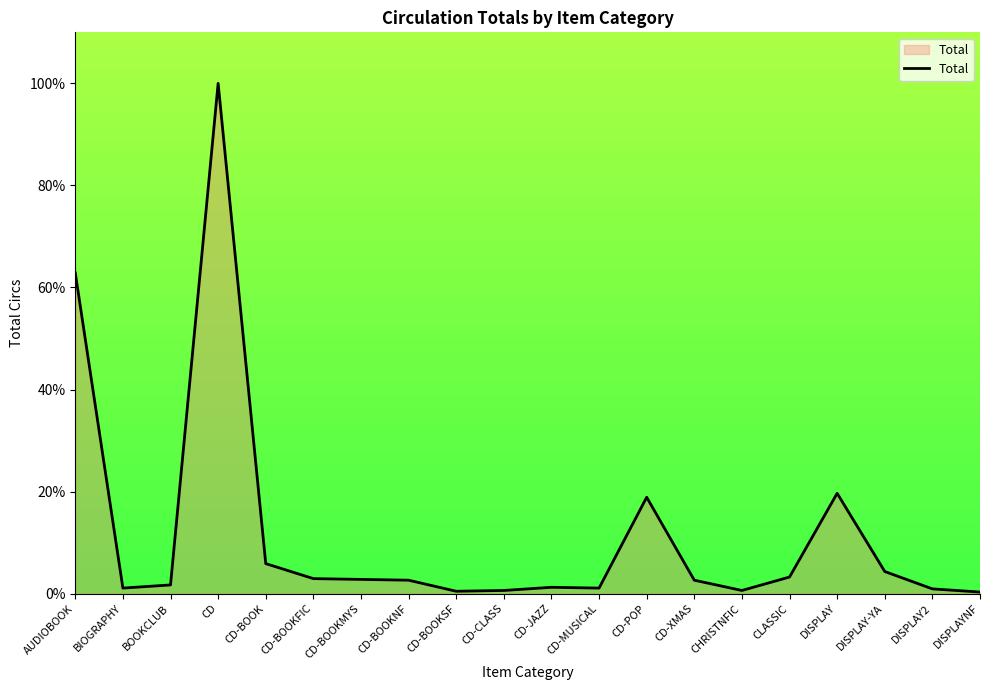

Approximately how many times larger is the value at CD-XMAS compared to DISPLAY-YA?

0.6